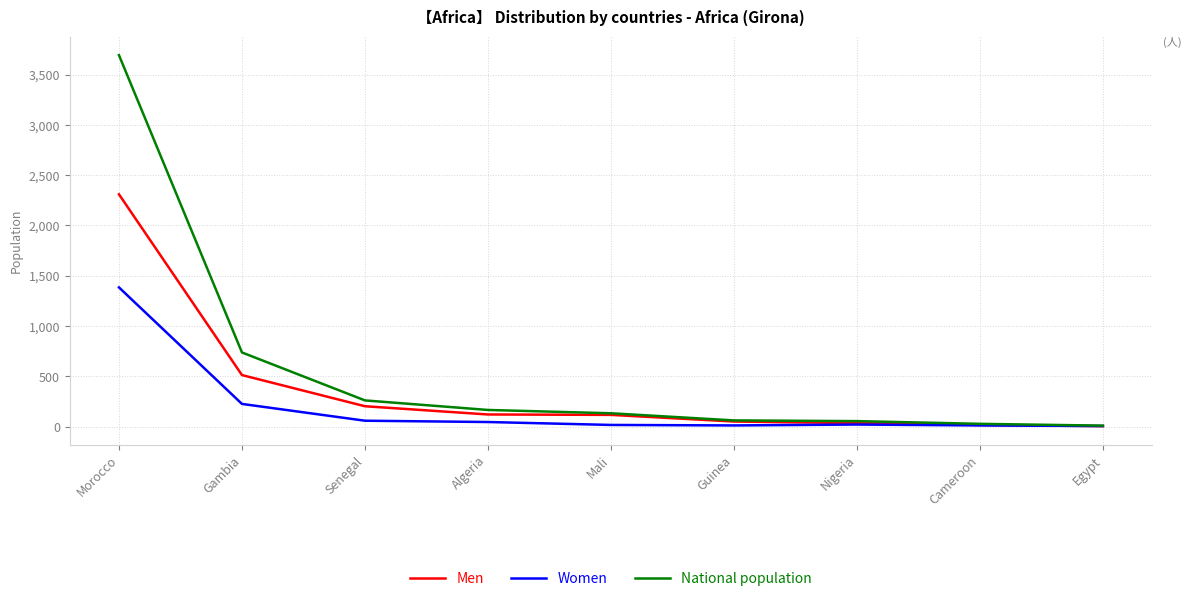

What is the difference between the maximum and minimum values in the Women series?

1379